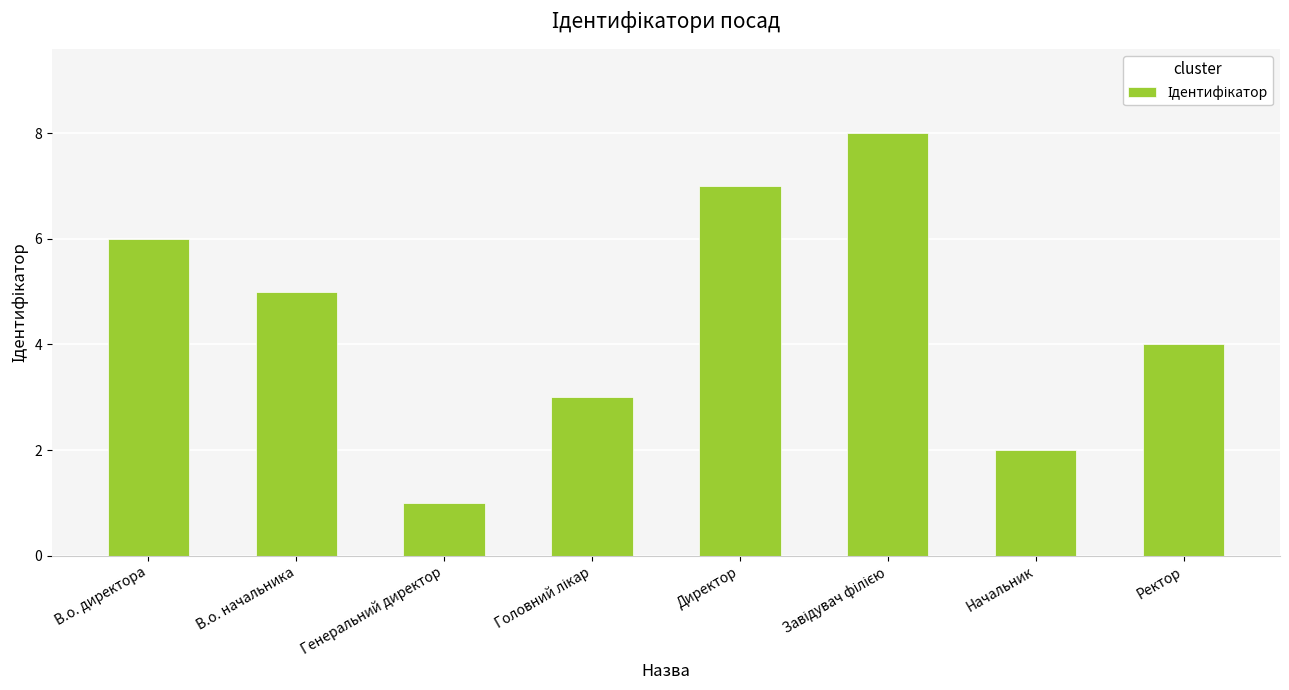

How many bars are there in total?

8